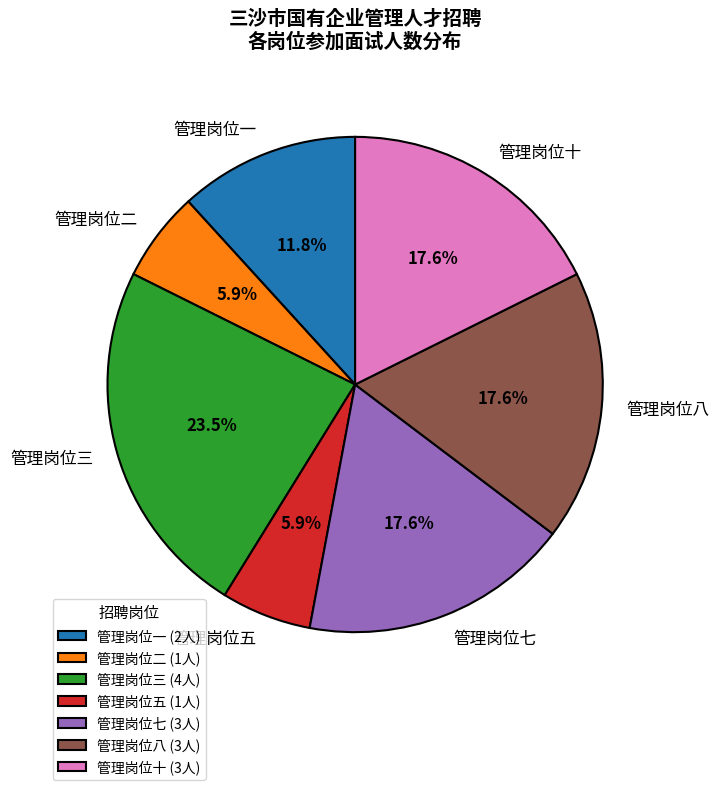

Between 管理岗位一 and 管理岗位五, which is larger?

管理岗位一